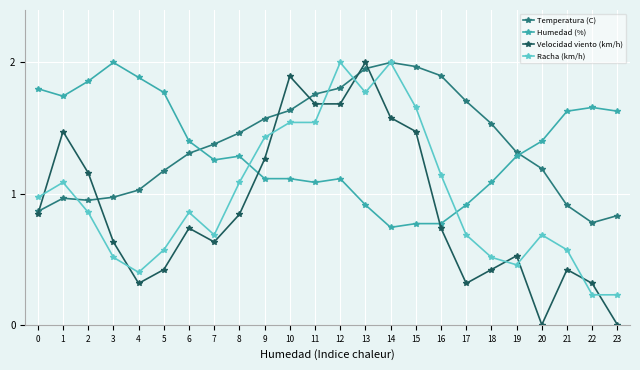

At 21, list the series in order from smallest to largest.

Velocidad viento (km/h), Racha (km/h), Temperatura (C), Humedad (%)